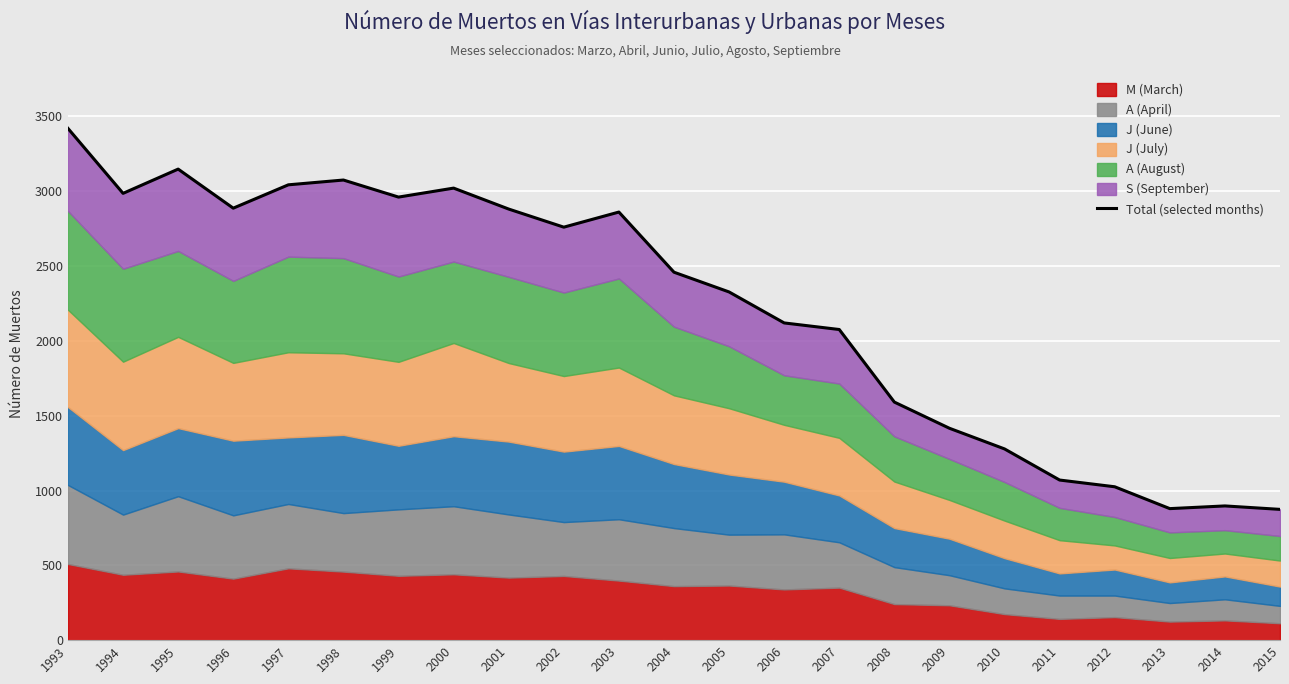

Reading left to right, extract all data points from this chart.

1993=3420	1994=2986	1995=3148	1996=2887	1997=3043	1998=3075	1999=2961	2000=3021	2001=2881	2002=2760	2003=2861	2004=2459	2005=2327	2006=2120	2007=2076	2008=1591	2009=1416	2010=1278	2011=1070	2012=1025	2013=879	2014=897	2015=874